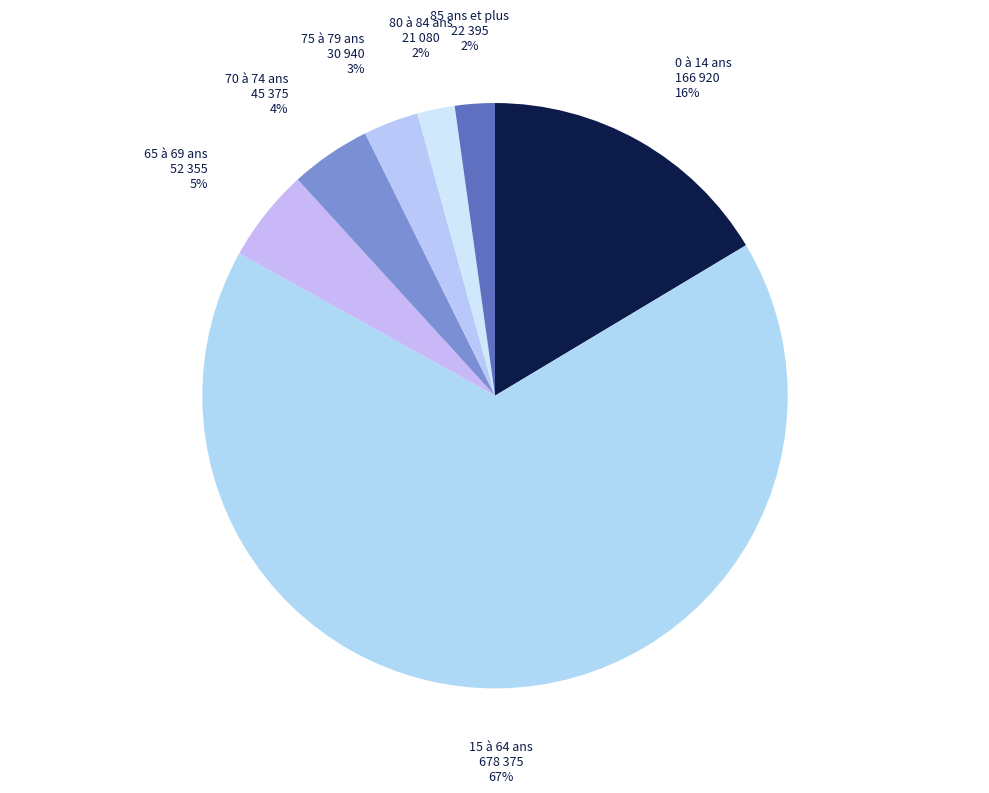

Rank the categories by value from lowest to highest.

80 à 84 ans, 85 ans et plus, 75 à 79 ans, 70 à 74 ans, 65 à 69 ans, 0 à 14 ans, 15 à 64 ans